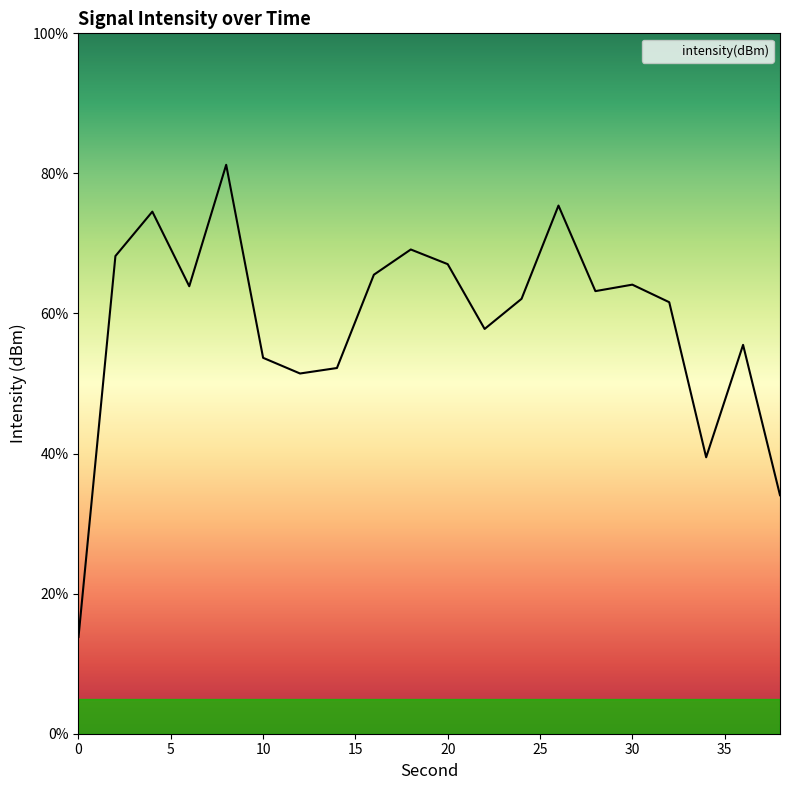

What is the maximum value shown in the chart?

81.2